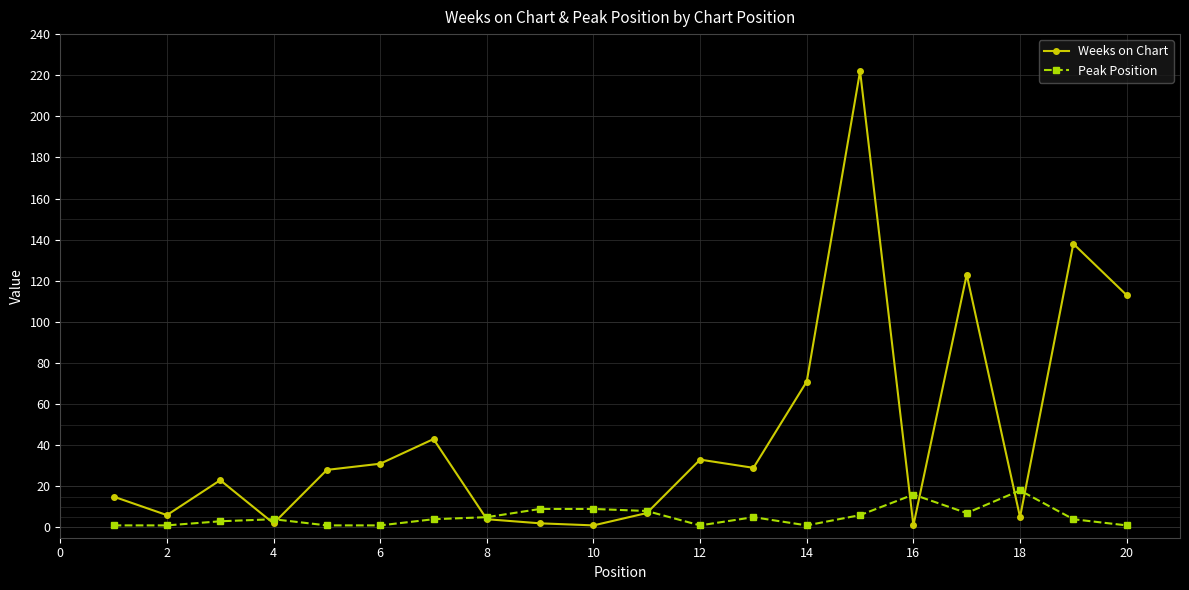

True or false: Peak Position has more than 0 interior local peaks.

True